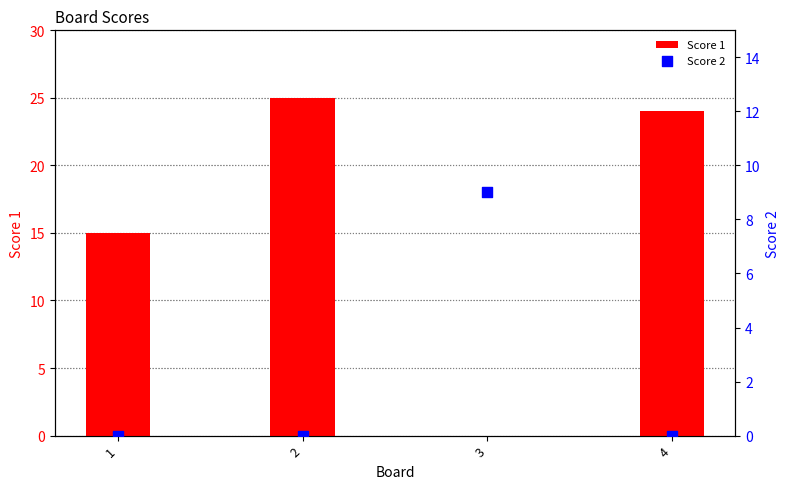

Which series has the largest Y range (max minus min)?

Score 1